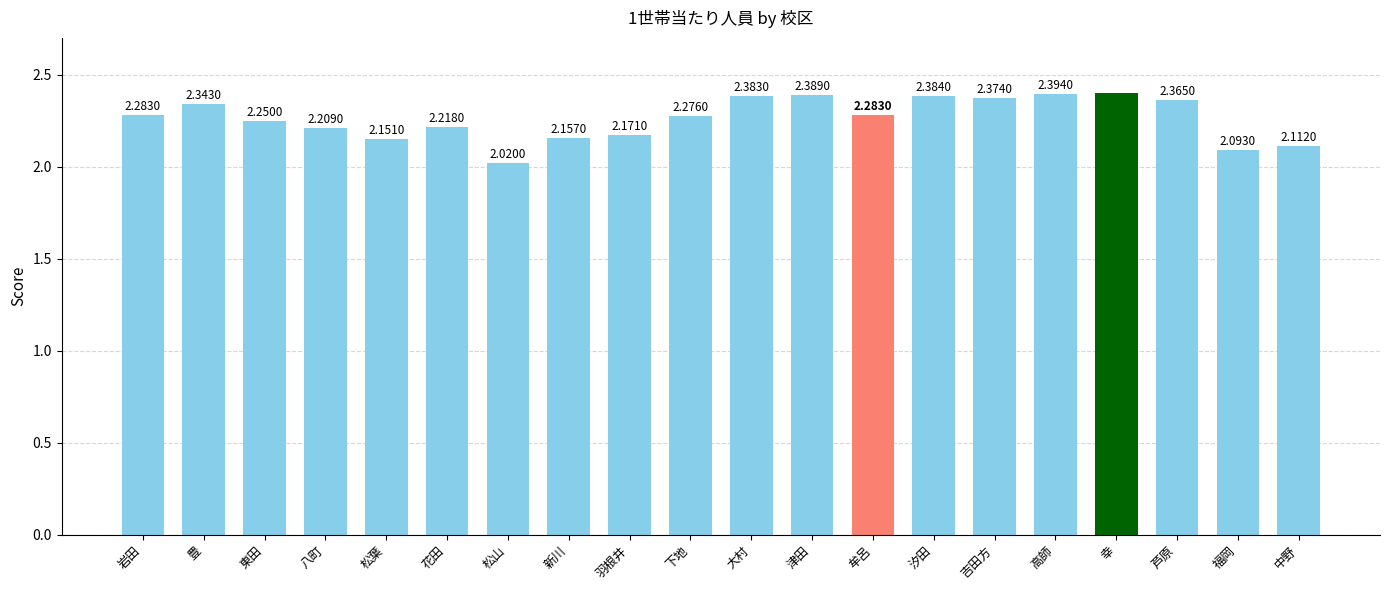

Which label corresponds to the smallest value in the chart?

松山